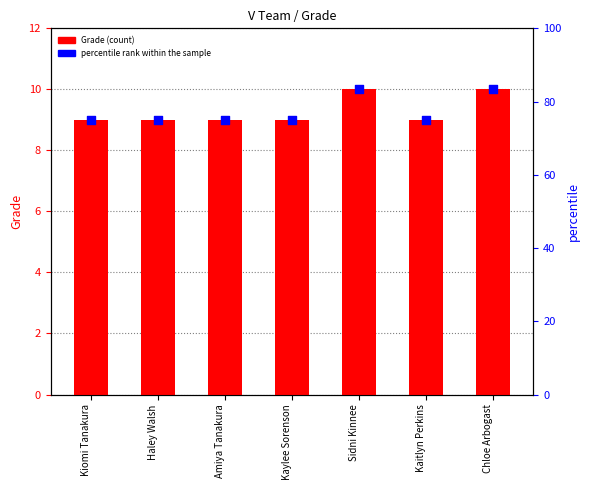

Is the value of percentile rank within the sample at Amiya Tanakura greater than the value of Grade at Chloe Arbogast?

No